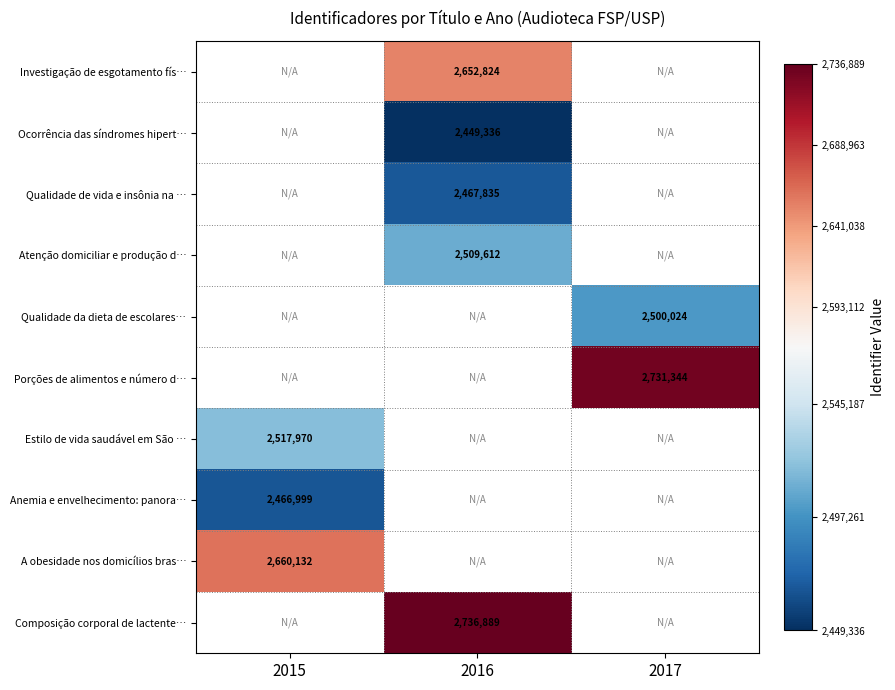

The value of Ocorrência das síndromes hipert… at 2016 is 1434153. True or false?

False